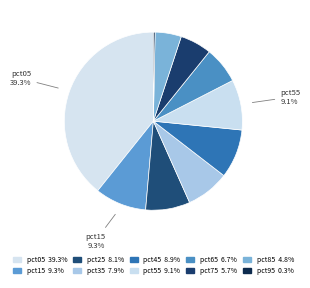

Count the number of slices in the pie.

10